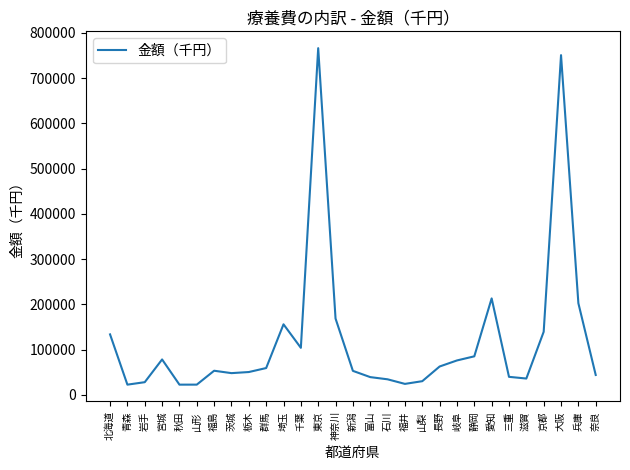

True or false: the data has more than 2 interior local peaks.

True